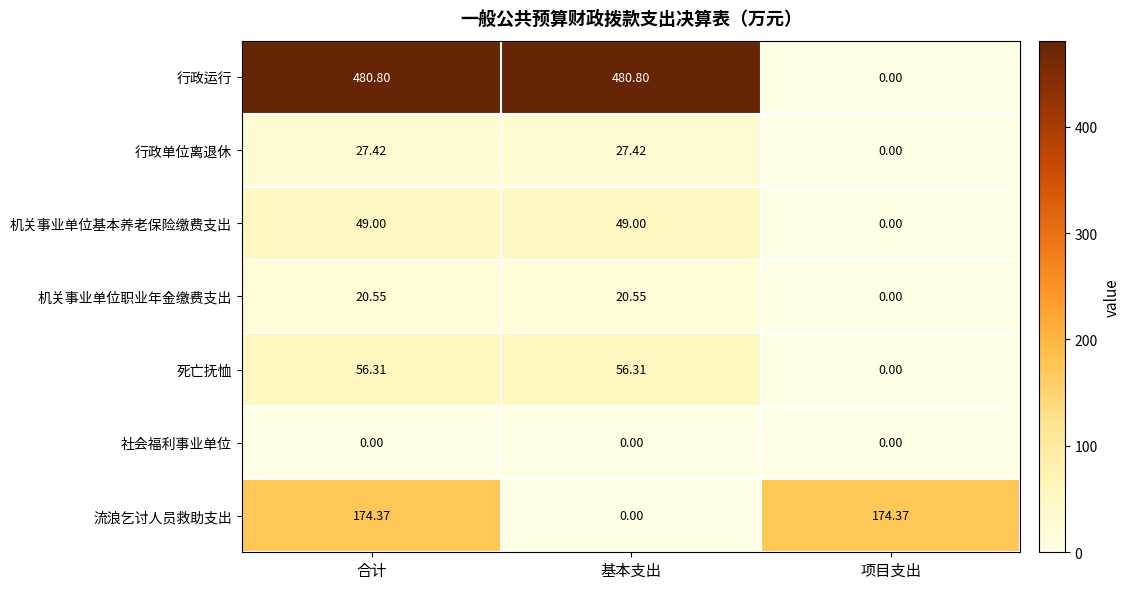

At which label does 行政运行 reach its minimum?

项目支出